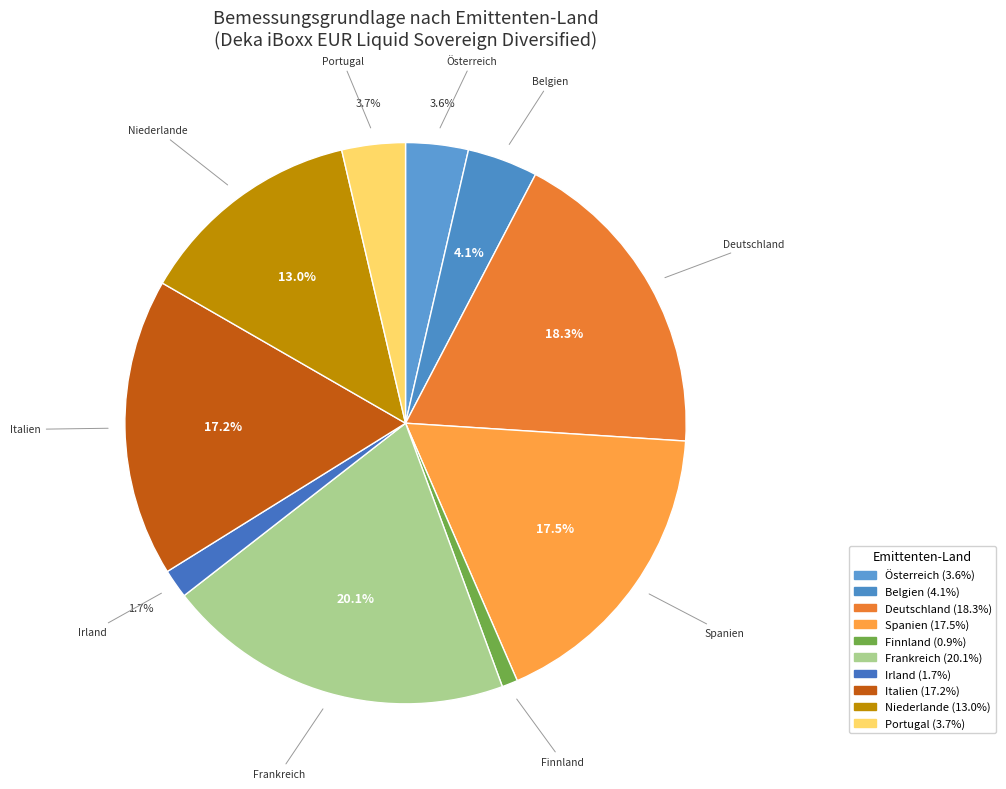

How many slices are in this pie chart?

10